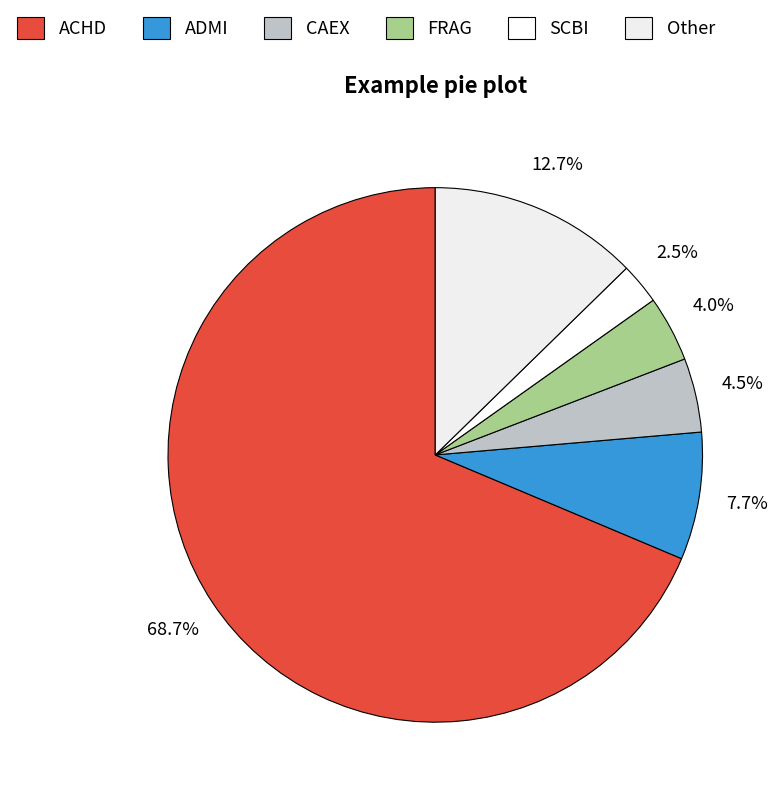

To the nearest percent, what is the difference between the largest and smallest slice percentages?

66%